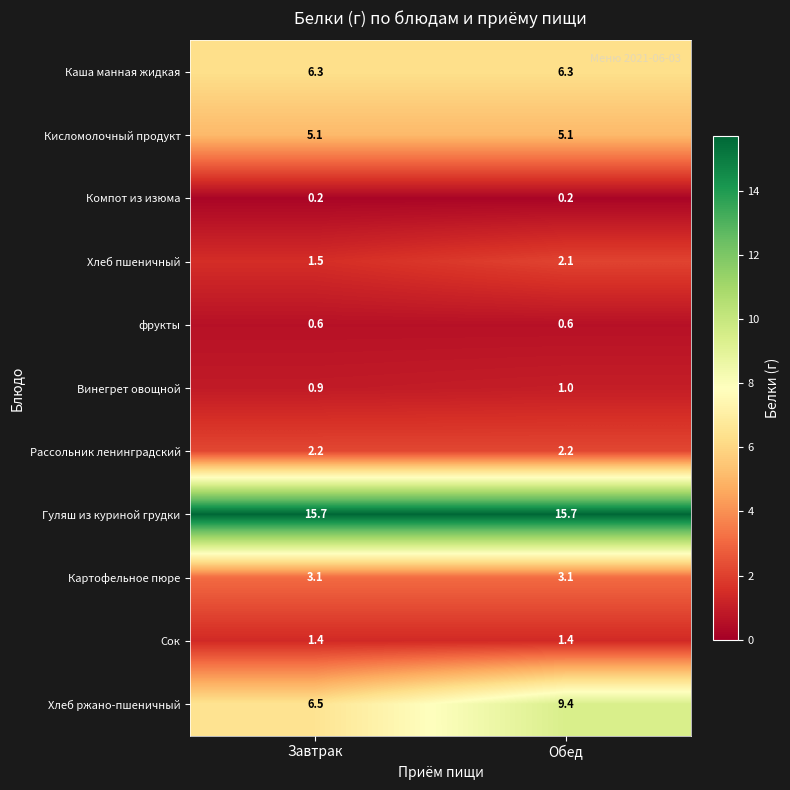

At which label does Хлеб пшеничный reach its peak?

Обед